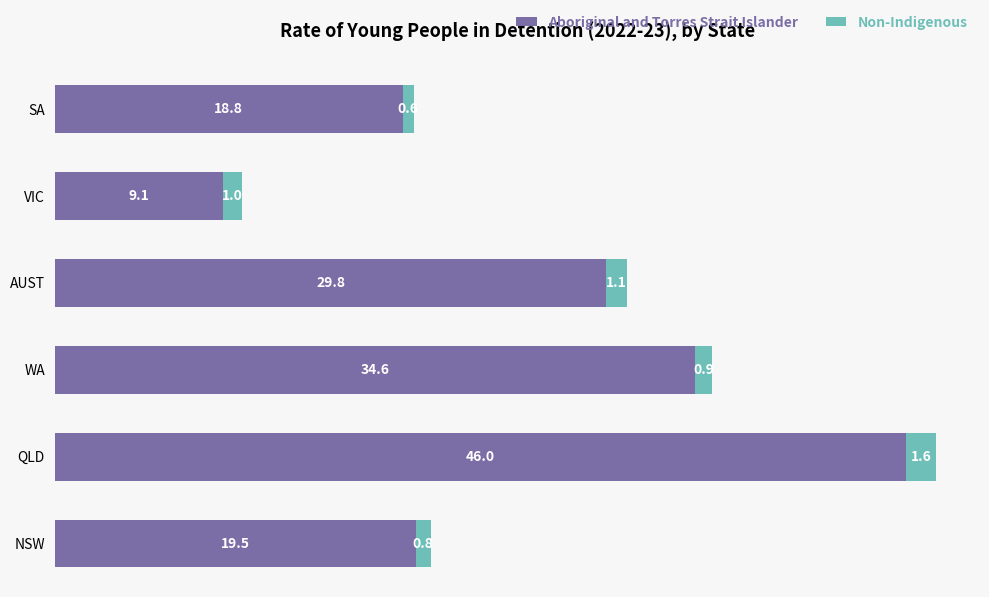

What is the average value of the Aboriginal and Torres Strait Islander series?

26.3